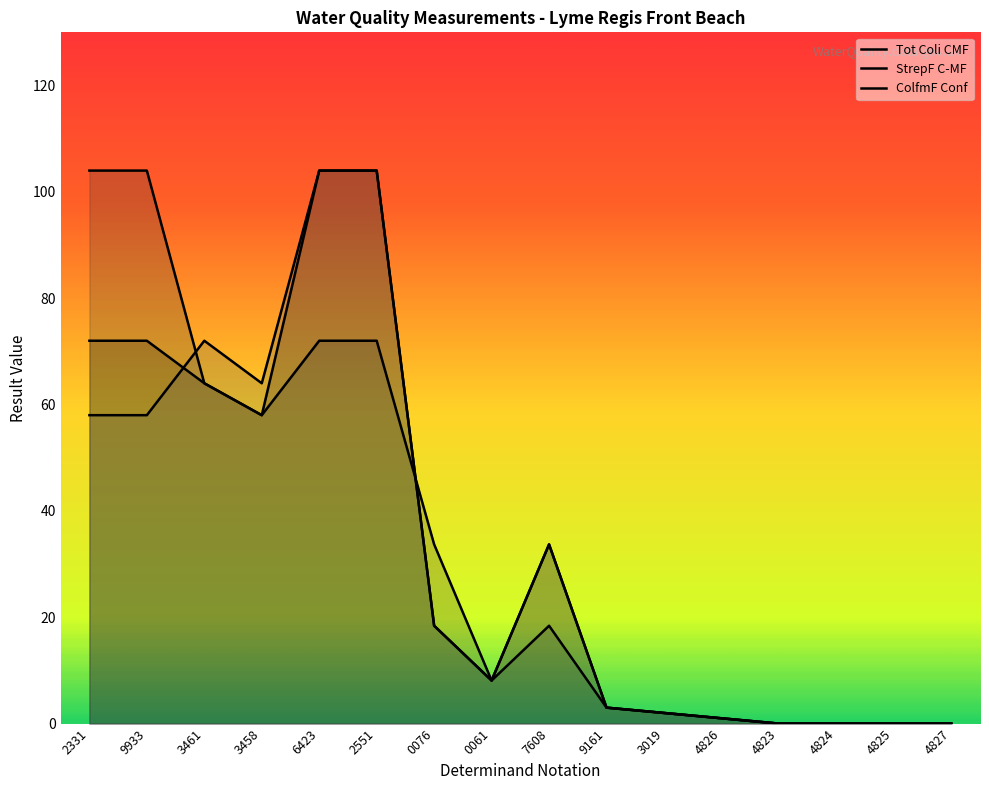

Which series changed the most between 0076 and 4823?

StrepF C-MF